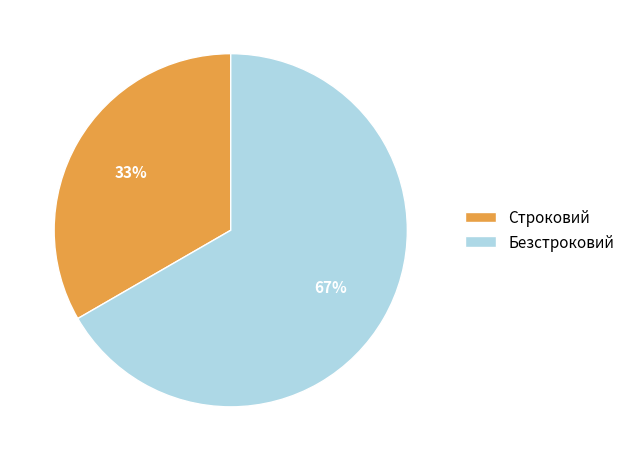

True or false: Безстроковий accounts for 67% of the total.

True